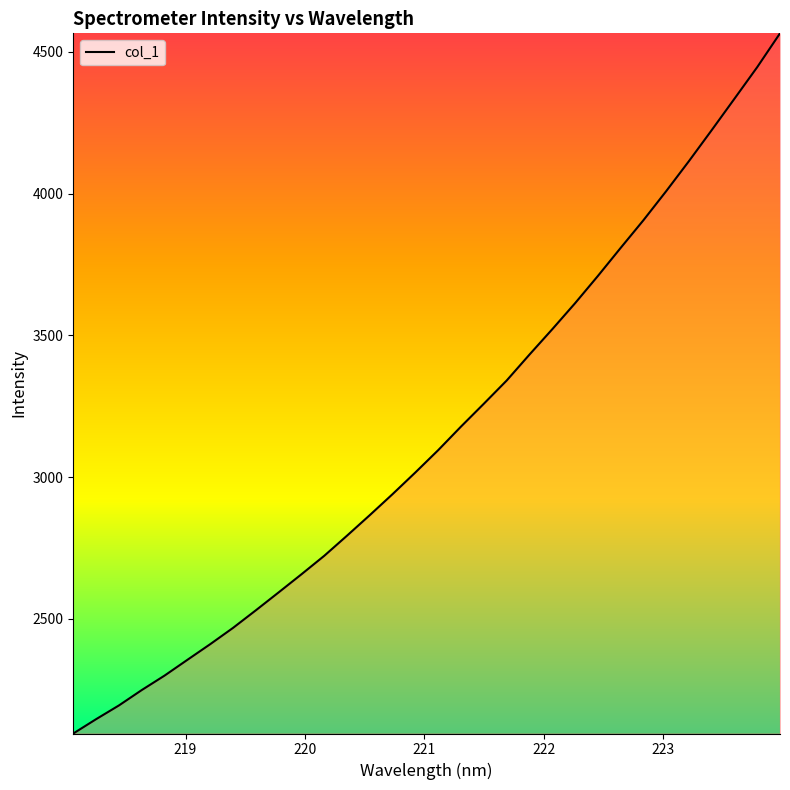

What is the maximum value shown in the chart?

4564.9